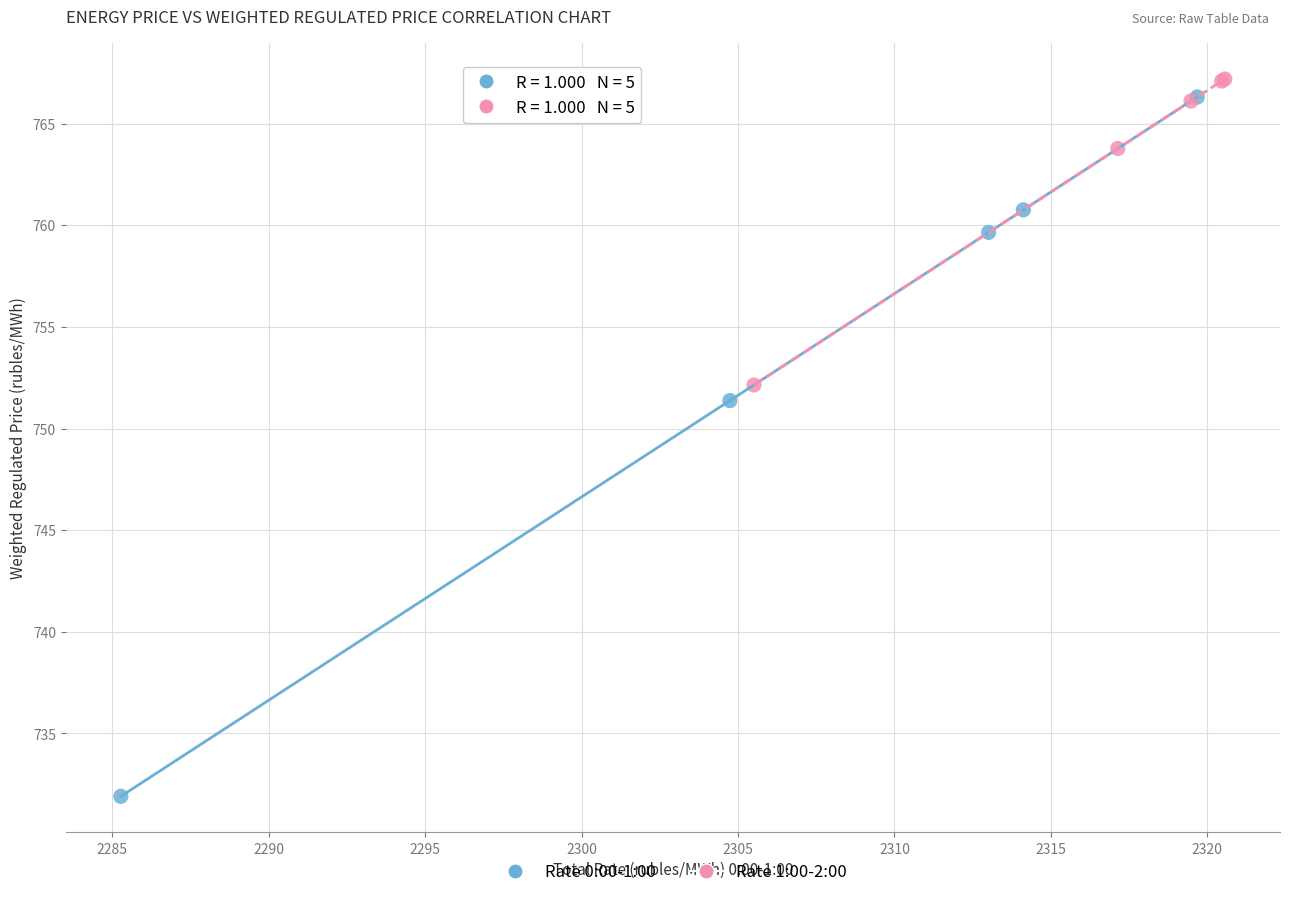

Which series has the widest spread of Y values?

Rate 0:00-1:00